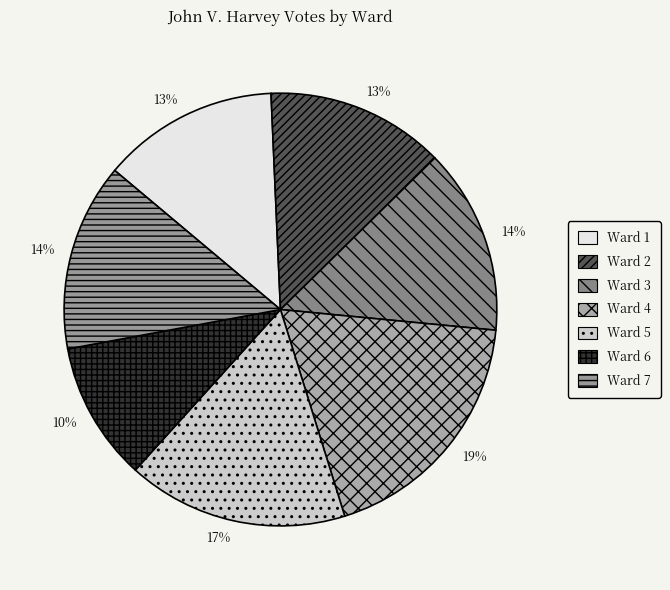

Count the number of slices in the pie.

7